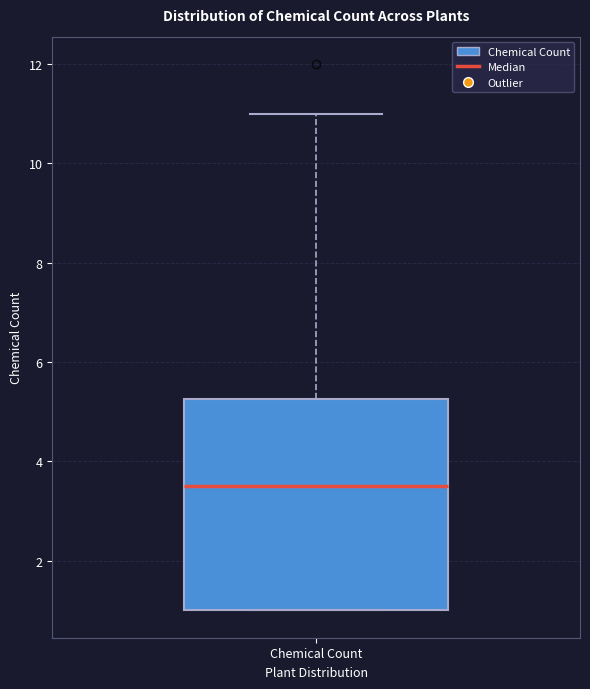

Read this box plot against the y-axis: the position of the median line, the range covered by the box, and the ends of both whiskers. The values are not printed on the chart, so give them approximately, as read against the axis.

median 3.6, box 1.0 to 5.2, whiskers 1.0 to 11.0